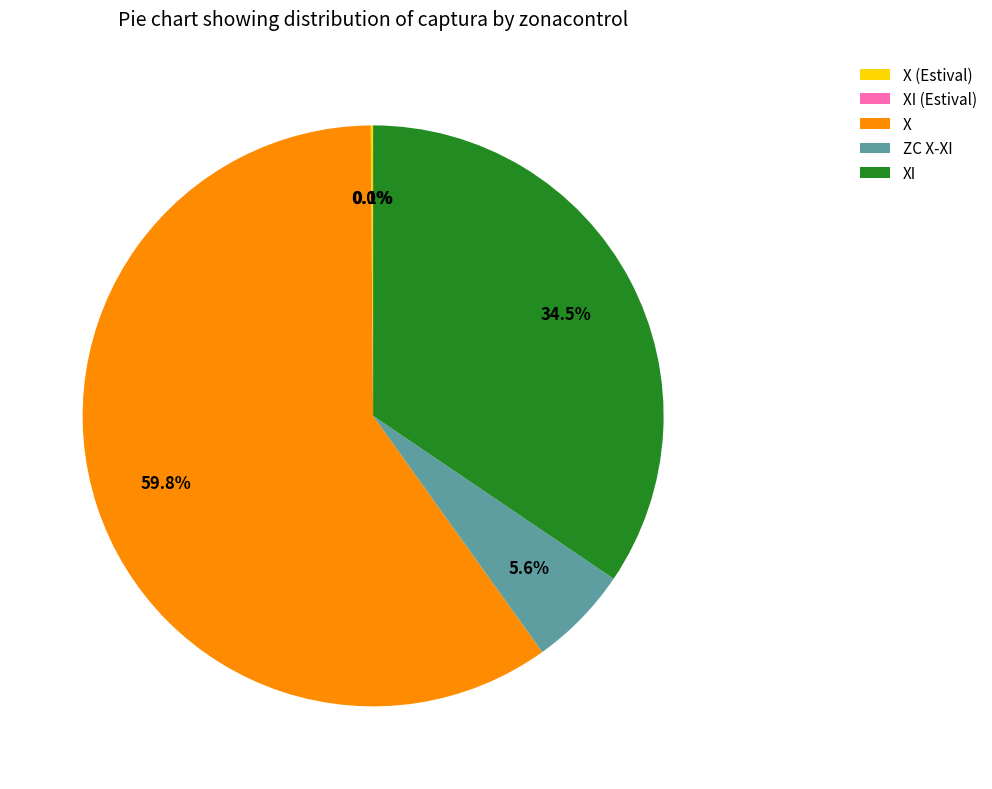

The XI slice represents 49% of the pie. True or false?

False